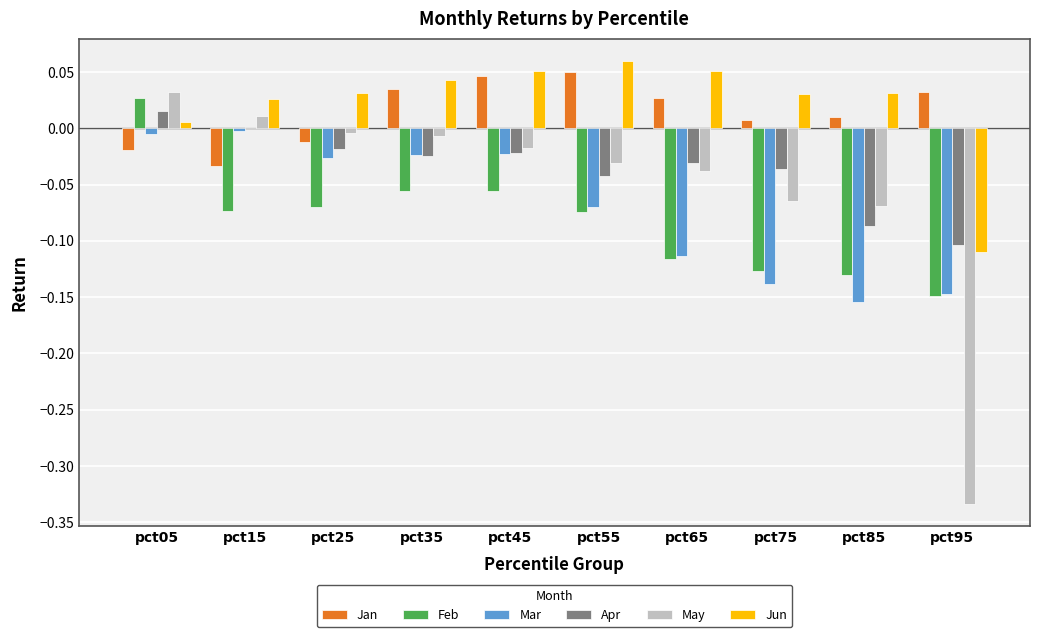

Is the value of Feb at pct45 greater than the value of May at pct95?

Yes